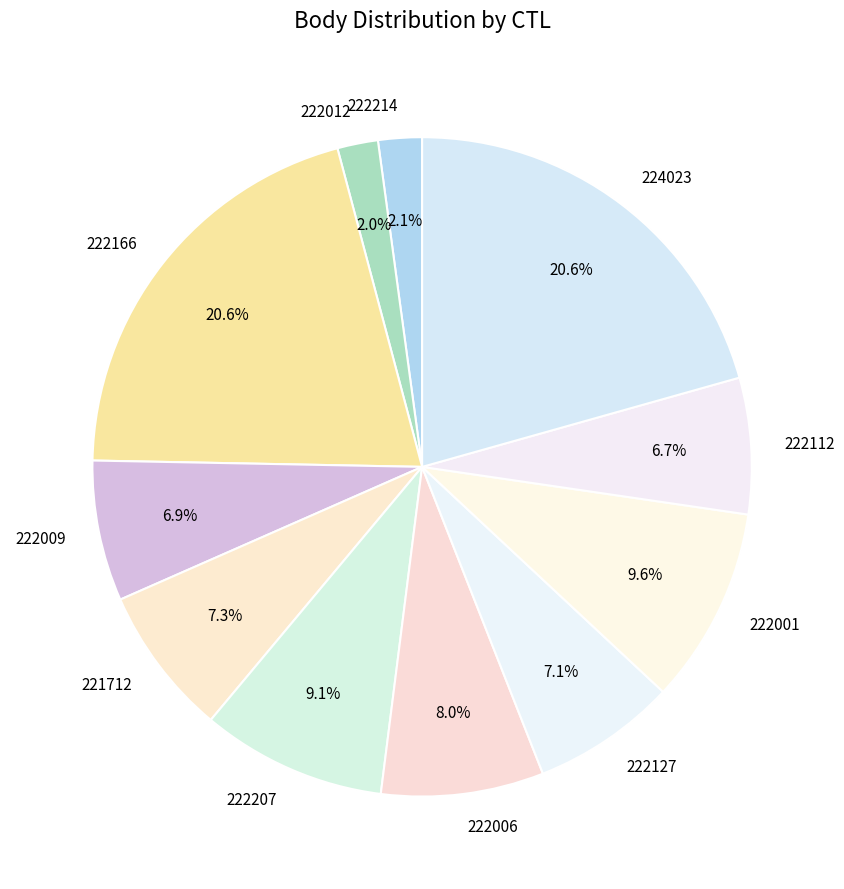

What portion of the pie excludes 222001?

90.4%